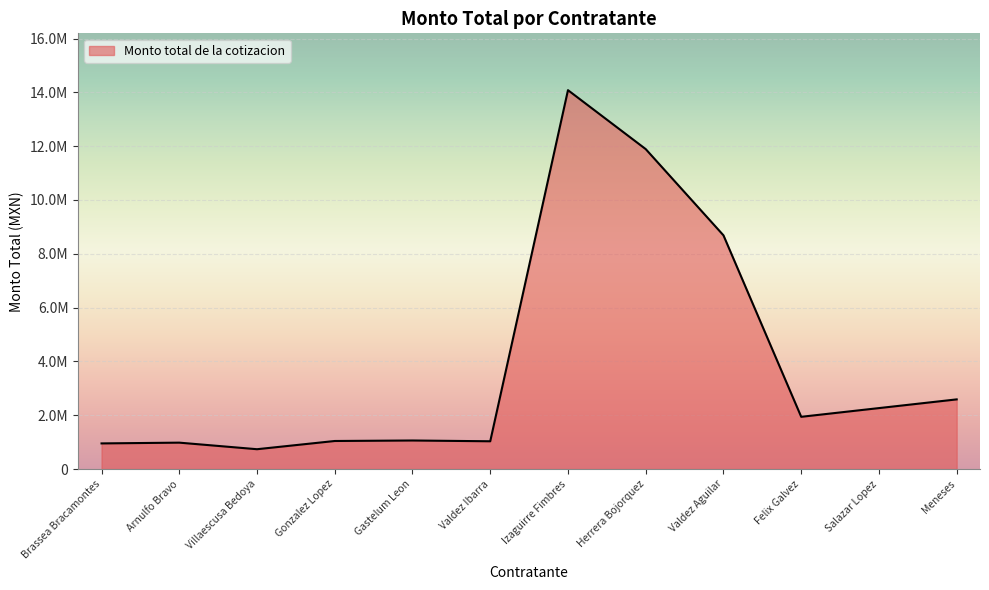

What is the value of the 10th point from the left?

1941840.0